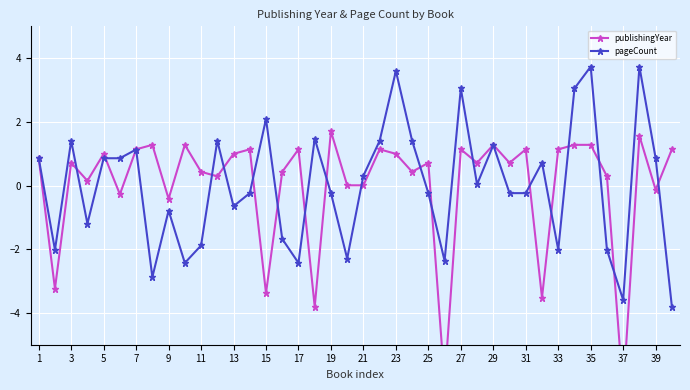

How many interior local peaks does the pageCount series have?

12